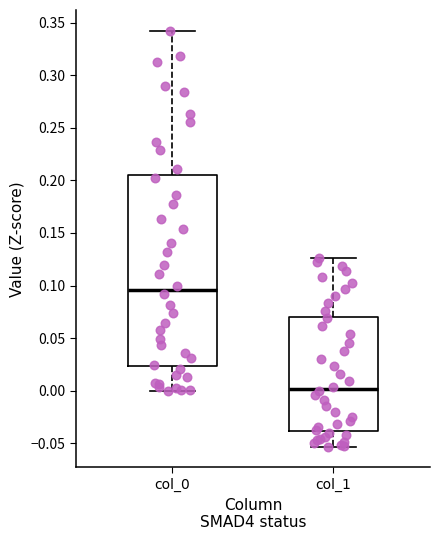

Which box's median line is the highest?

col_0